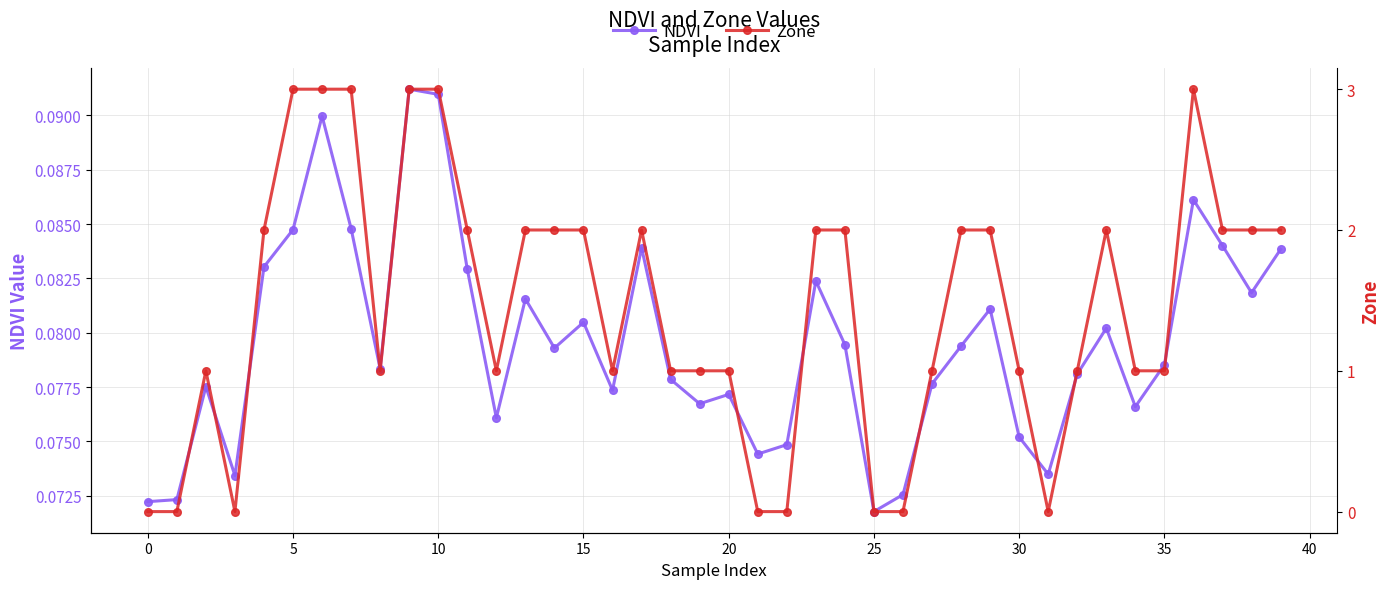

In Zone, how many points are lower than both neighbors (excluding endpoints)?

5